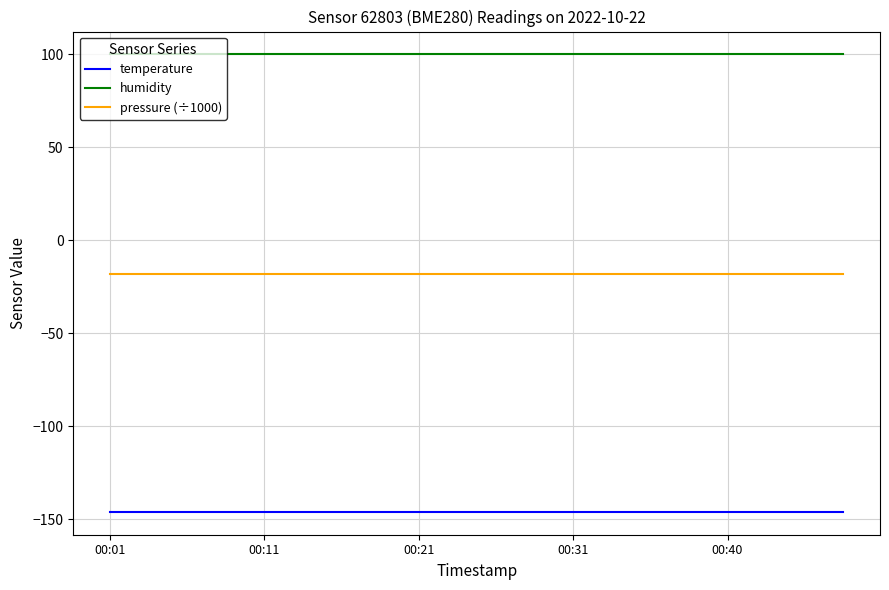

True or false: temperature and pressure (÷1000) intersect in this chart.

False